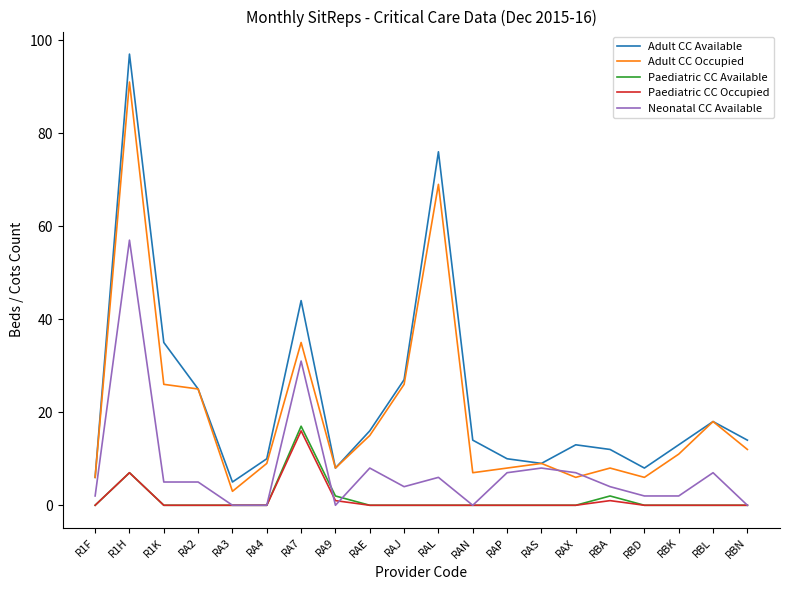

Does the chart have visible grid lines?

No